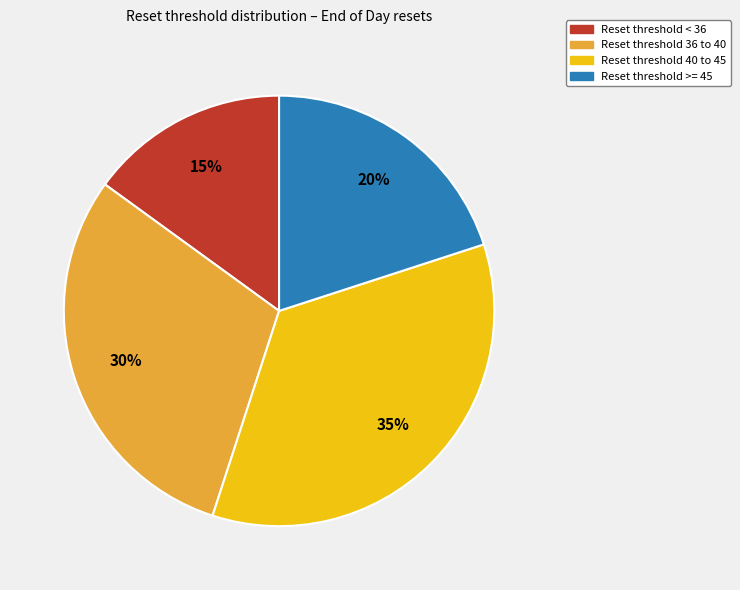

To the nearest percent, what is the difference between the largest and smallest slice percentages?

20%